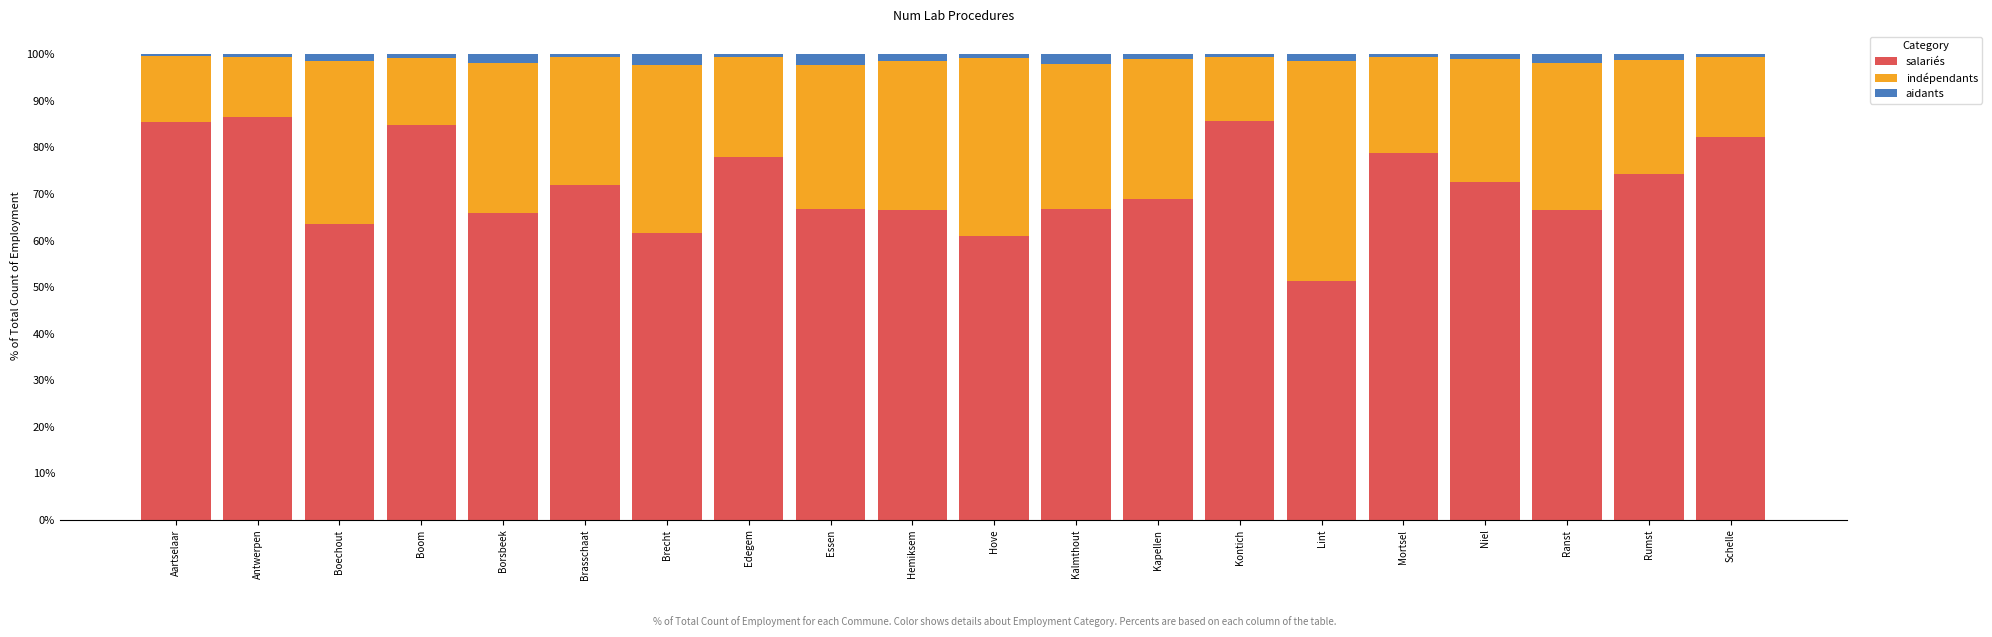

Which category has the lowest value in the salariés series?

Lint